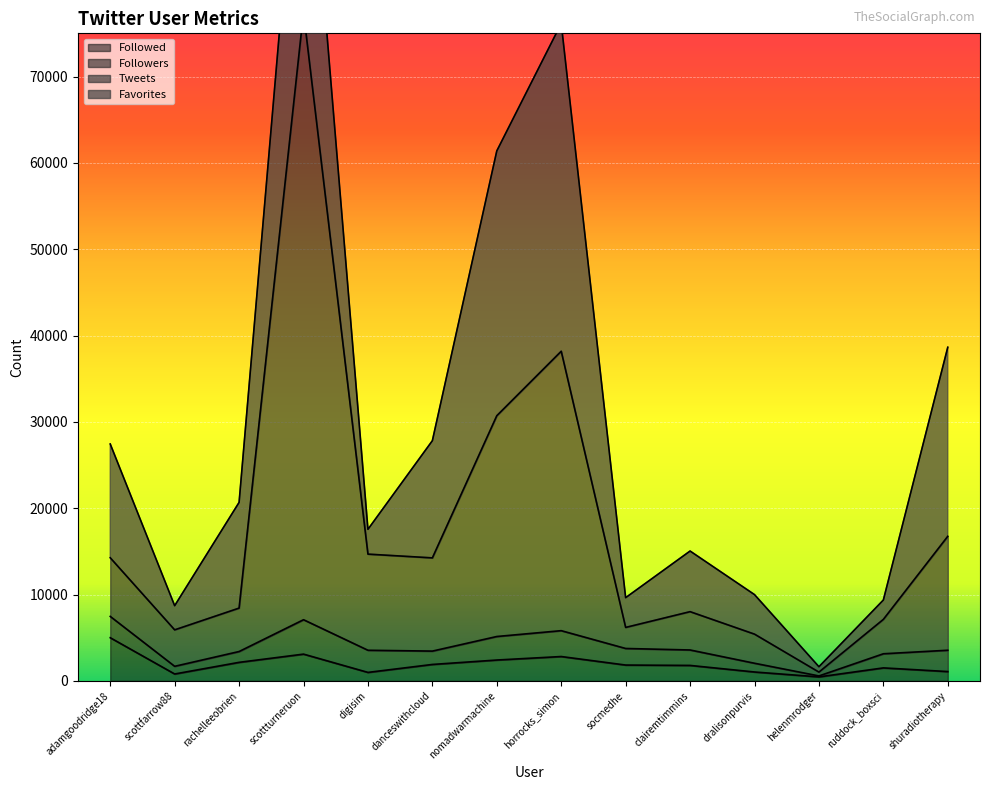

The value of Followed at nomadwarmachine is 2417. True or false?

True